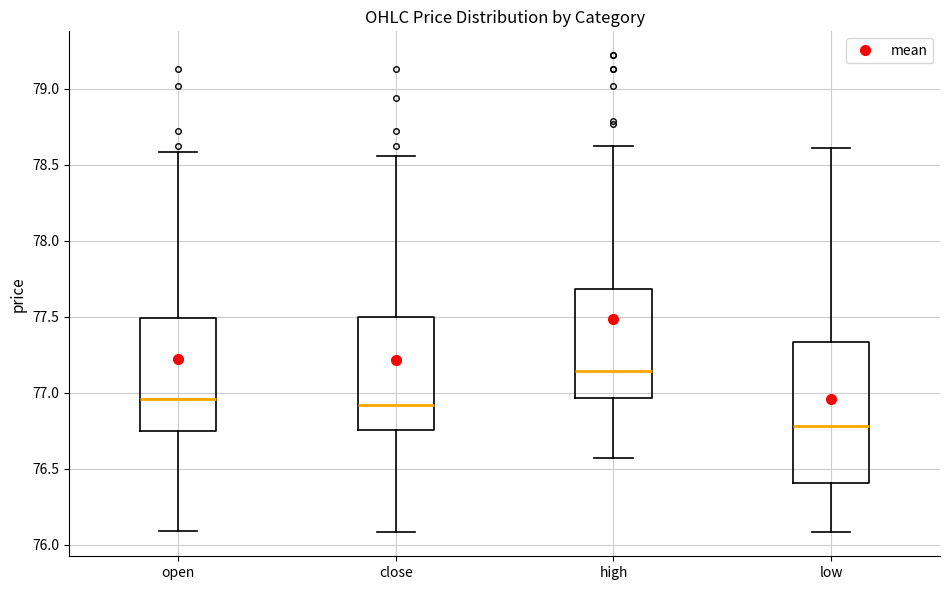

Which box's median line is the highest?

high